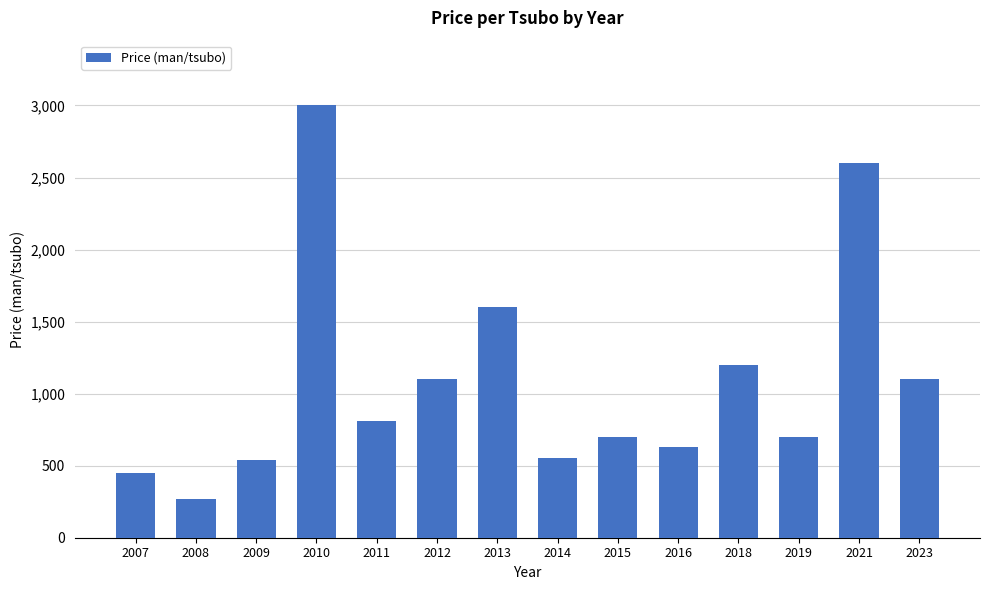

What is the difference between the values at 2016 and 2014?

80